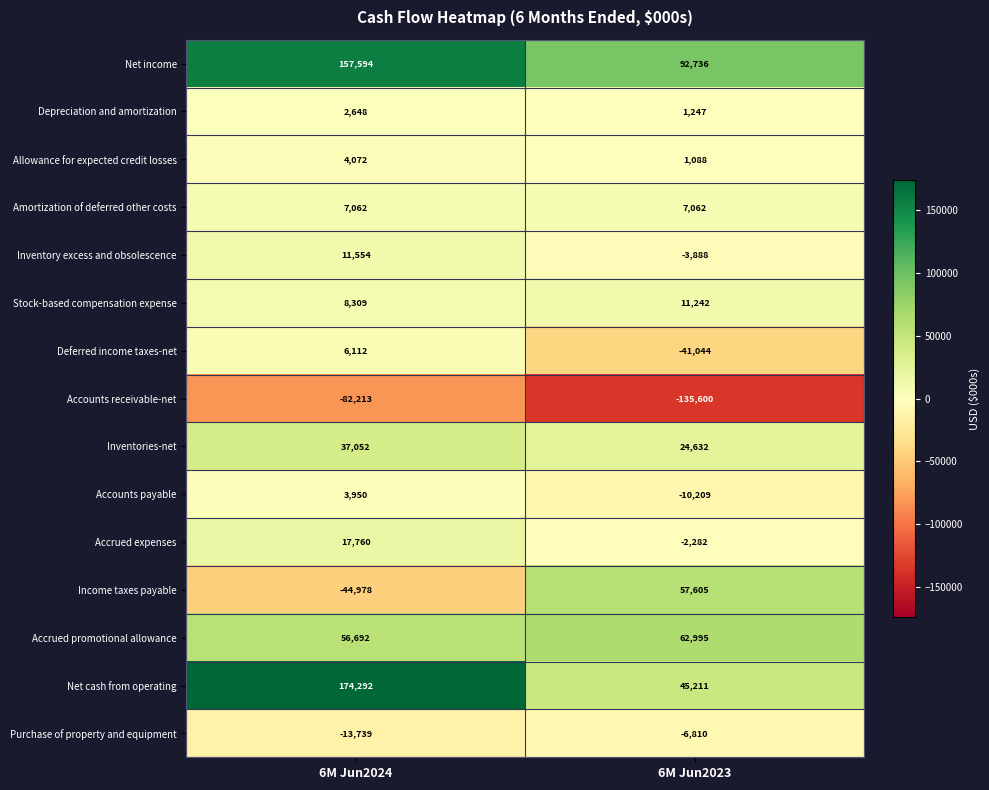

What is the sum of all Inventory excess and obsolescence values?

7666